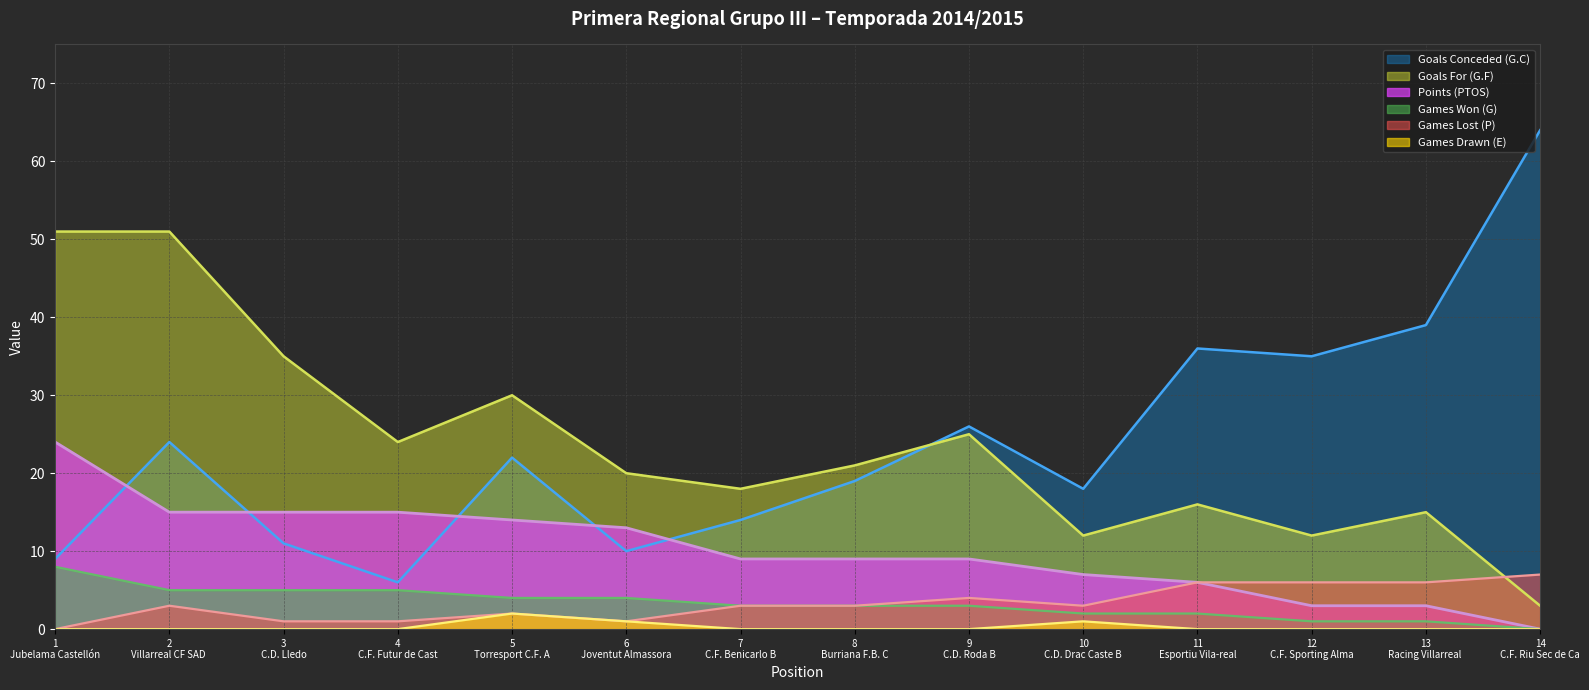

At which category is the sum across all series the highest?

2
Villarreal CF SAD 